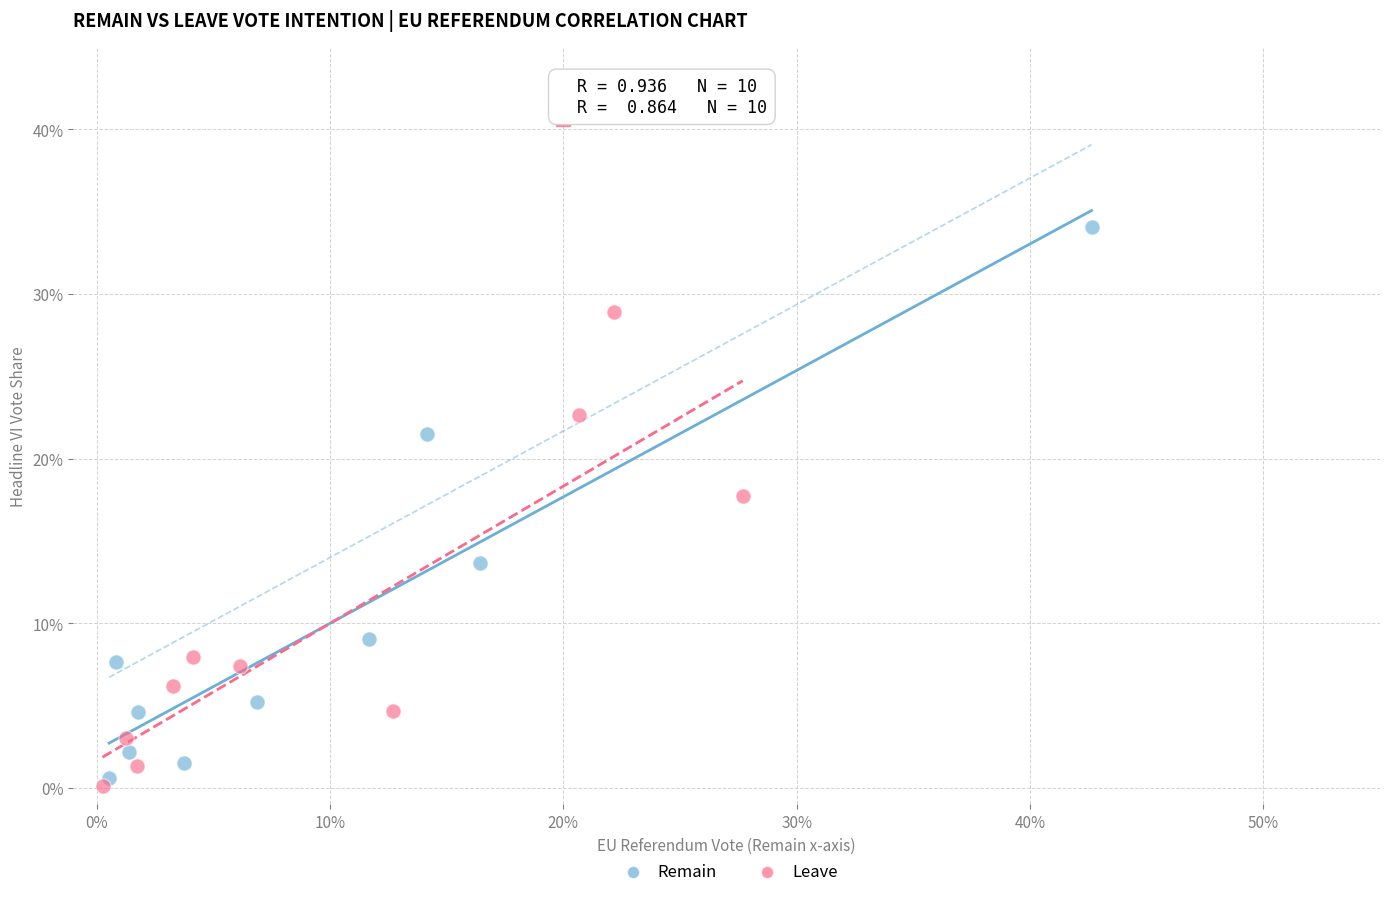

Which series has the largest Y range (max minus min)?

Remain